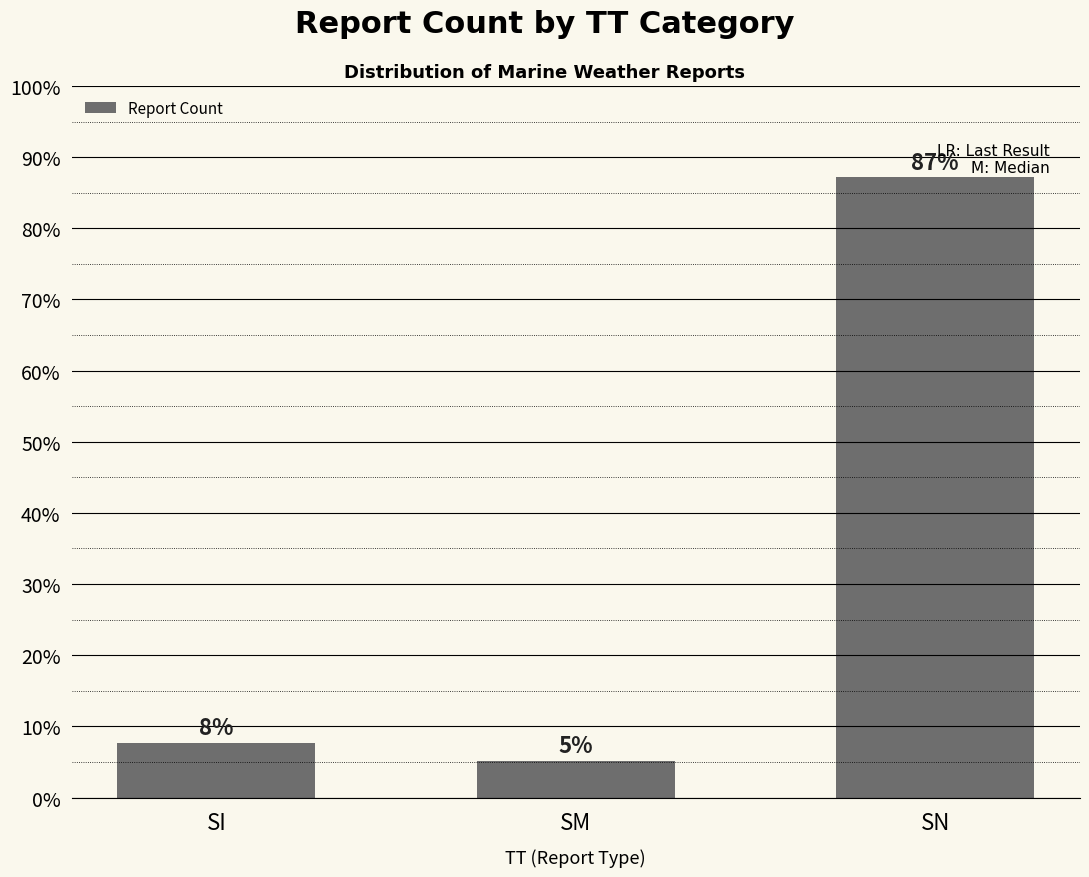

What is the change in value from SI to SM?

-2.6